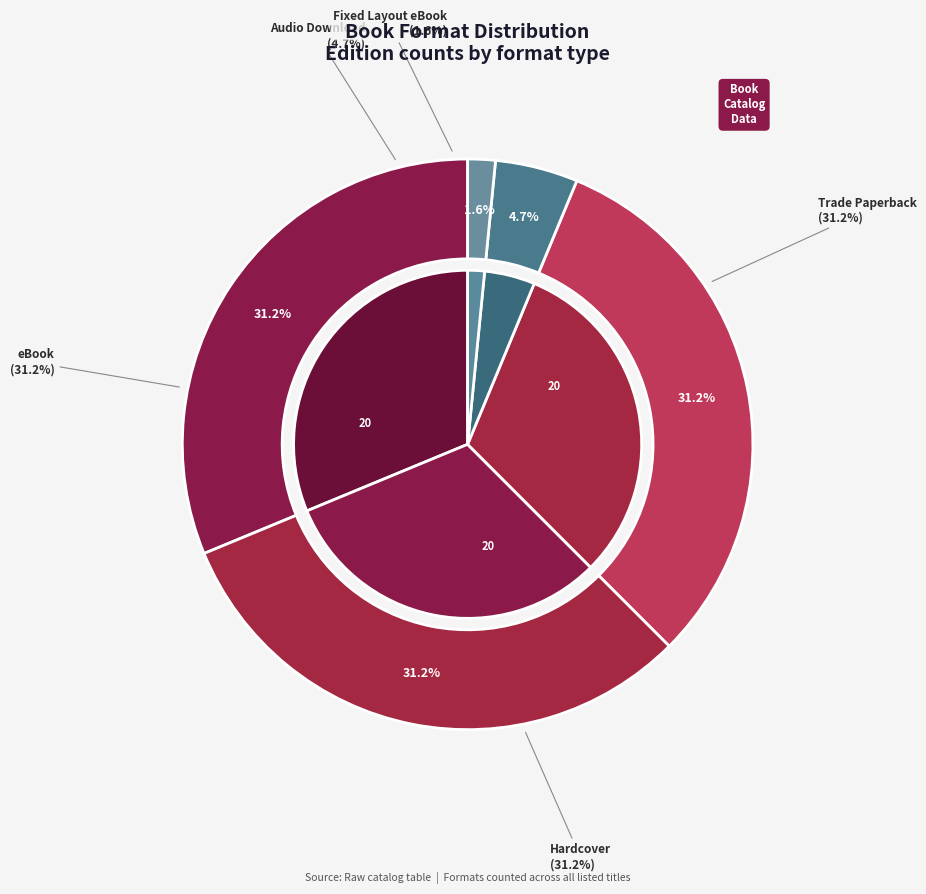

What is the smallest slice in the pie chart?

Fixed Layout eBook